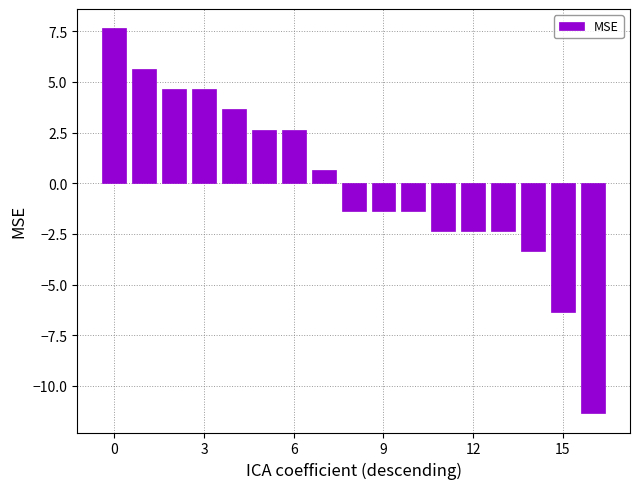

What is the value of the 7th bar from the left?

2.6